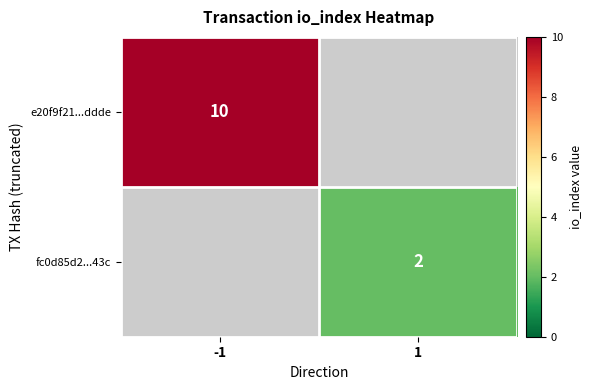

Is it true that e20f9f21...ddde equals 16 at -1?

False